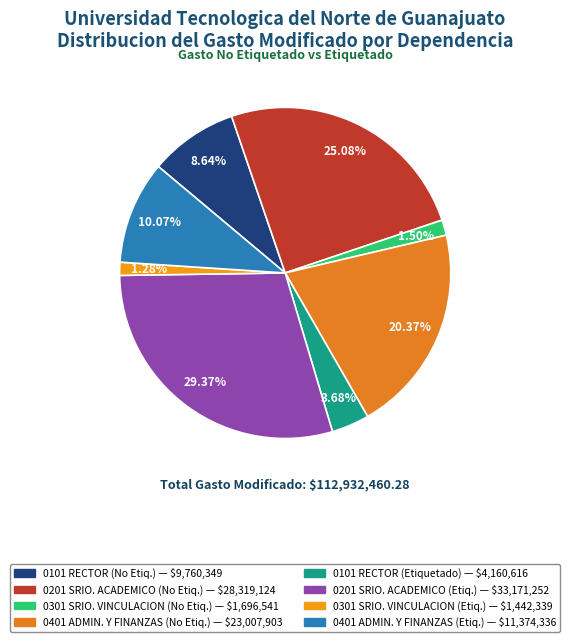

What is the smallest slice in the pie chart?

0301 DESPACHO SRIO. VINCULACION
(Etiquetado)